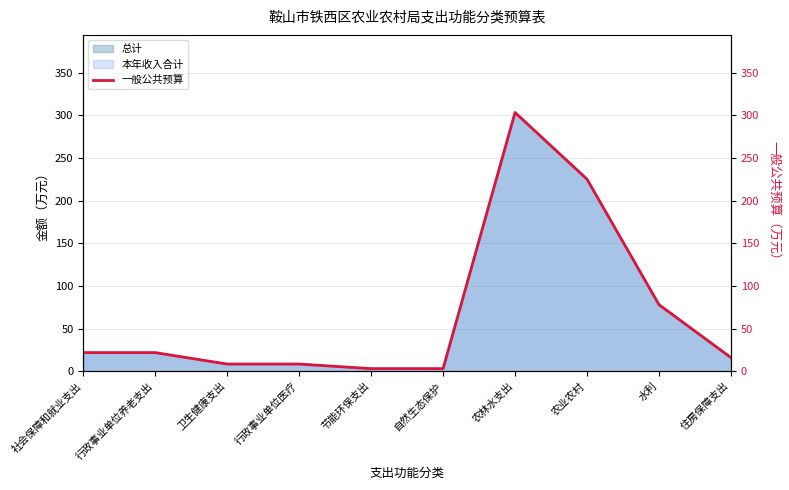

Where is the data nearest to the value 153?

农业农村